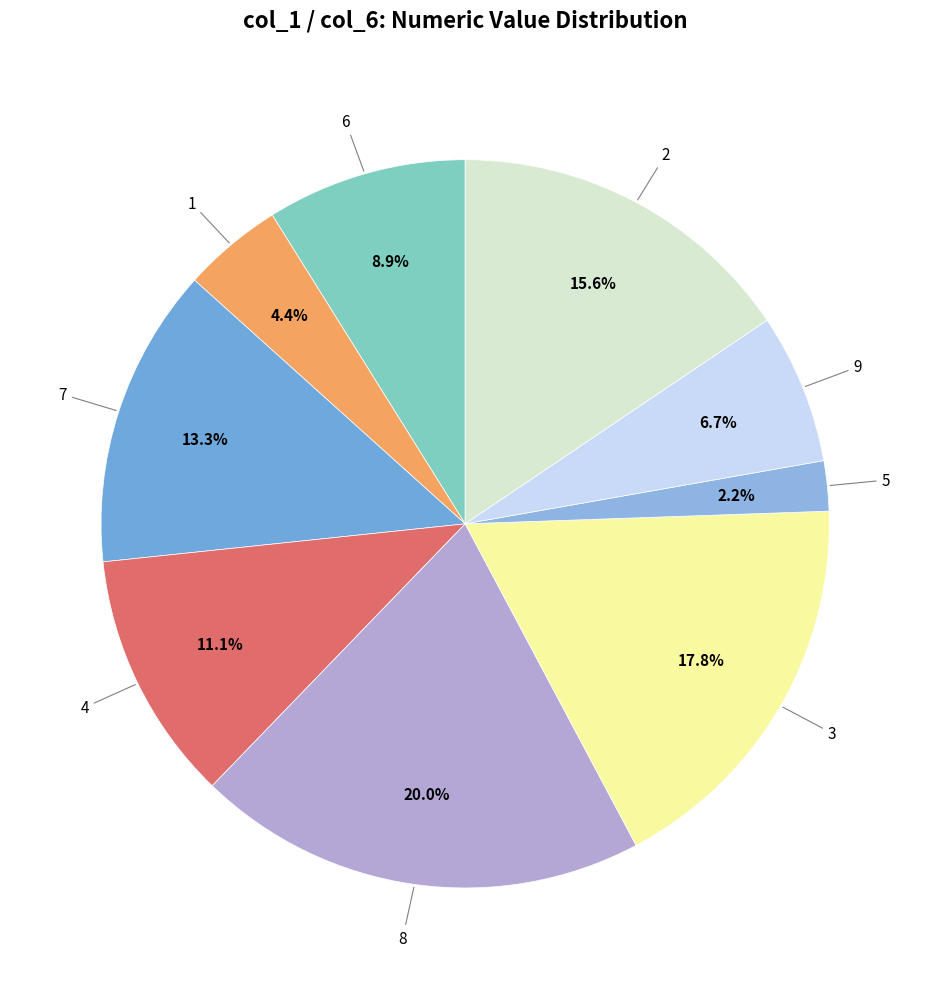

How many segments does this pie chart have?

9